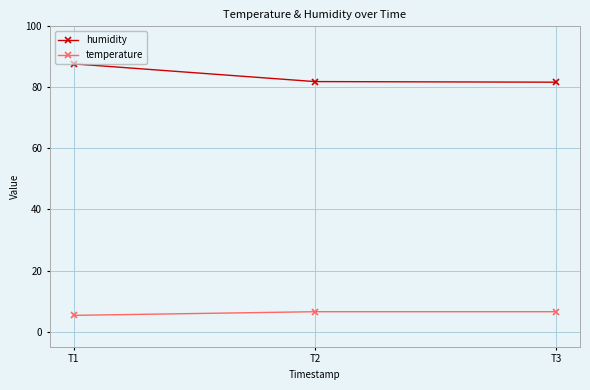

Rank the series by their average value, from lowest to highest.

temperature, humidity